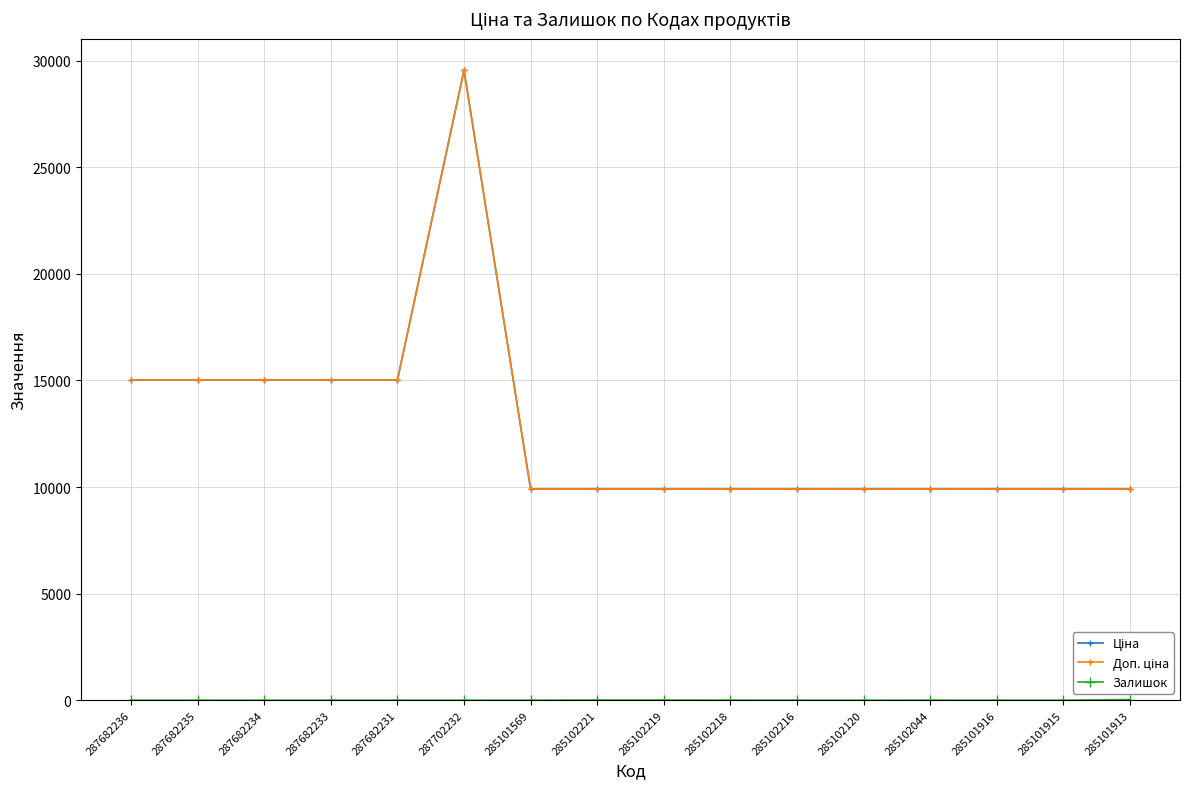

What is the label of the 15th point from the right?

287682235